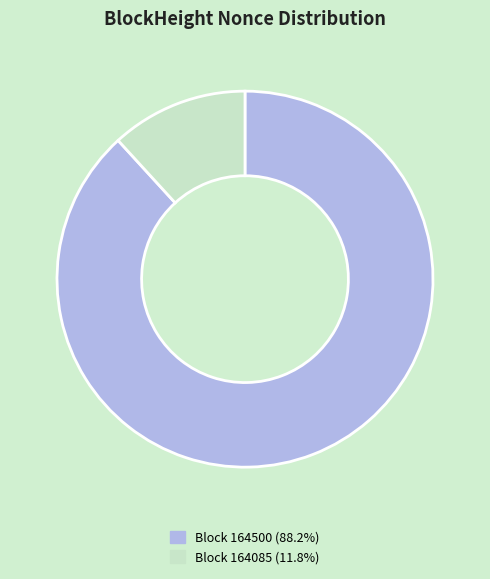

Is there any slice that represents more than half of the pie?

Yes